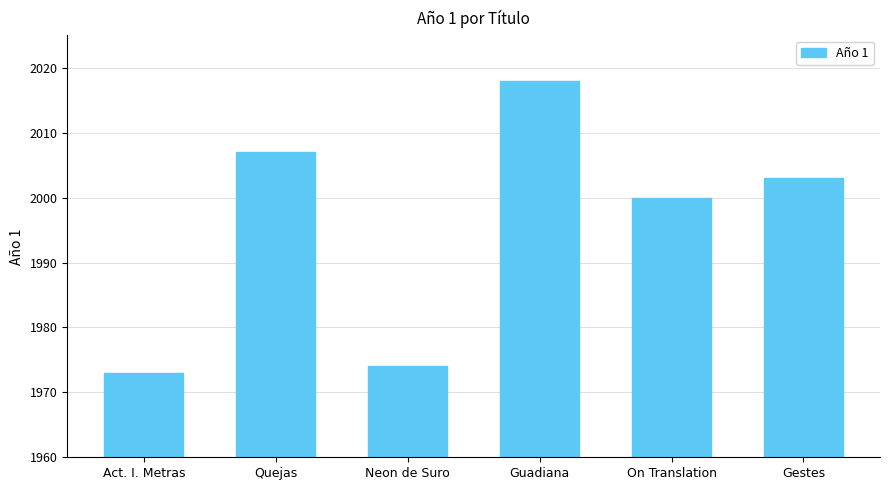

Which has a higher value, Neon de Suro or On Translation?

On Translation